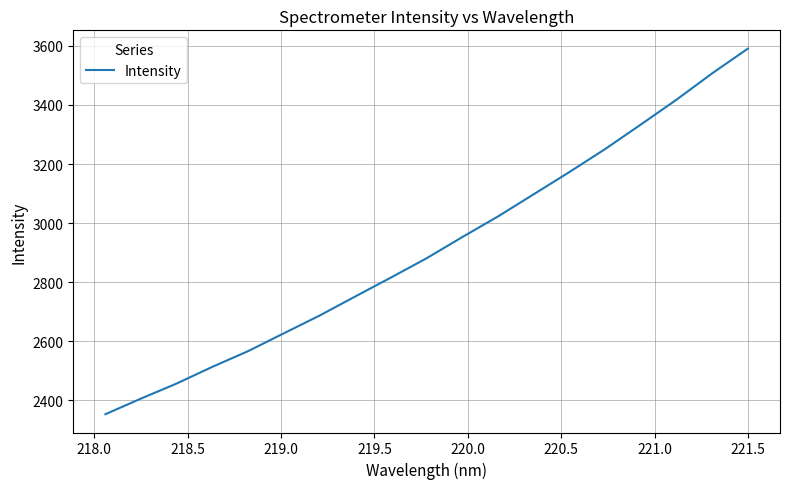

What is the difference between the maximum and minimum values?

1237.5